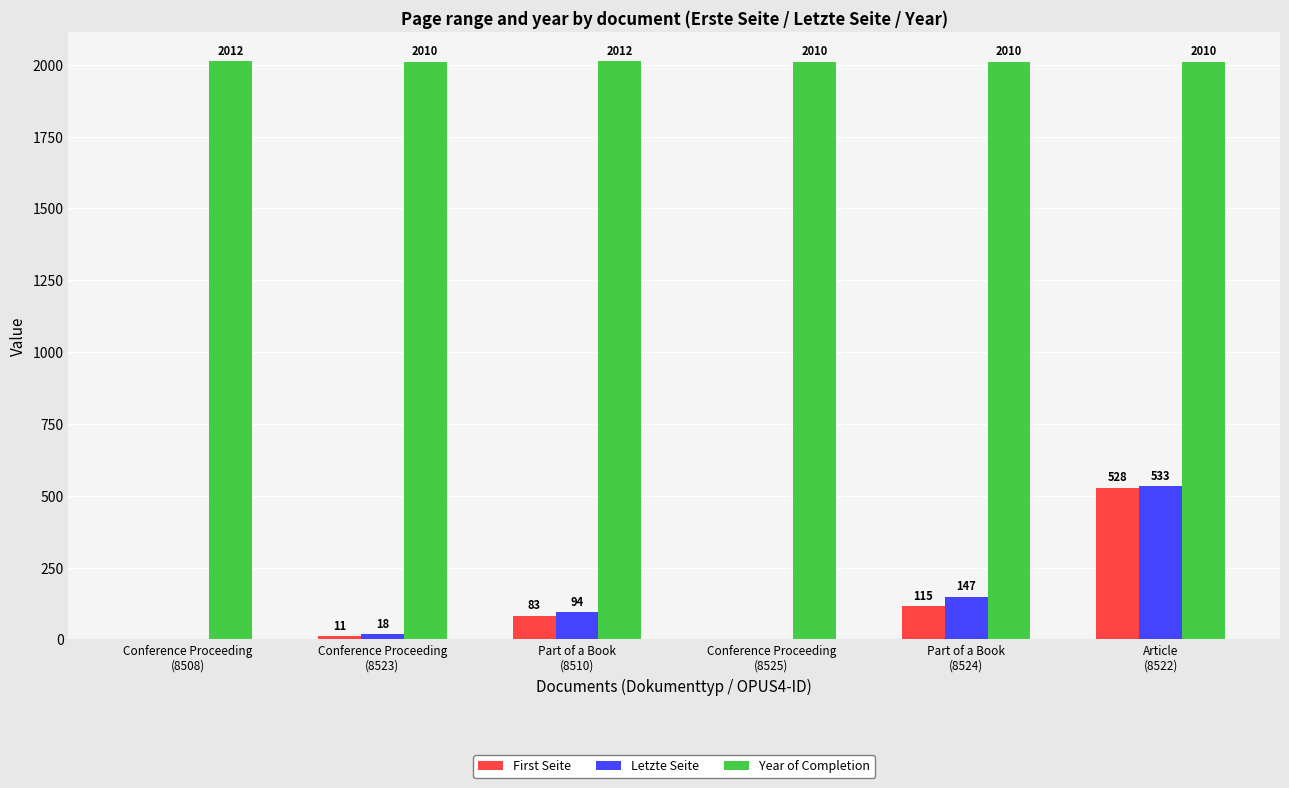

Which series has the largest range (max minus min)?

Letzte Seite